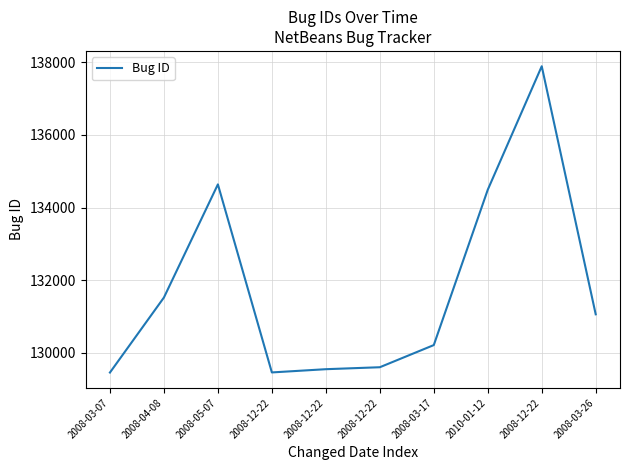

What is the difference between the maximum and second lowest values?

8429